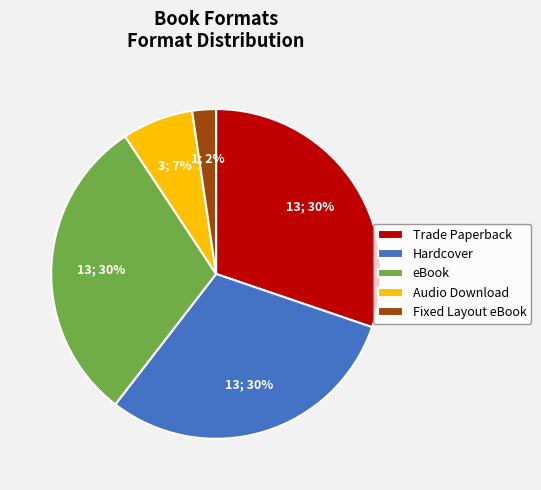

True or false: Fixed Layout eBook accounts for 8% of the total.

False